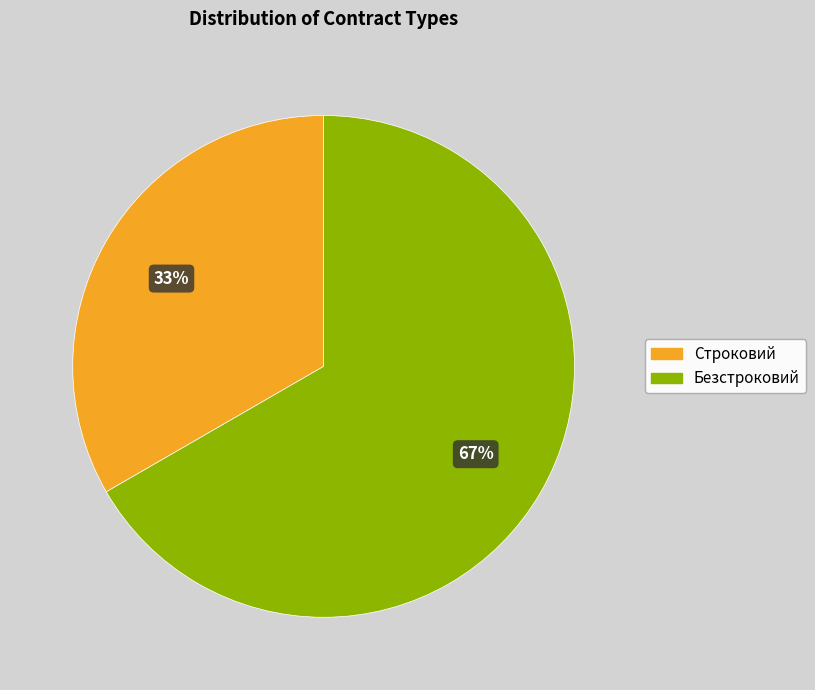

How many segments does this pie chart have?

2